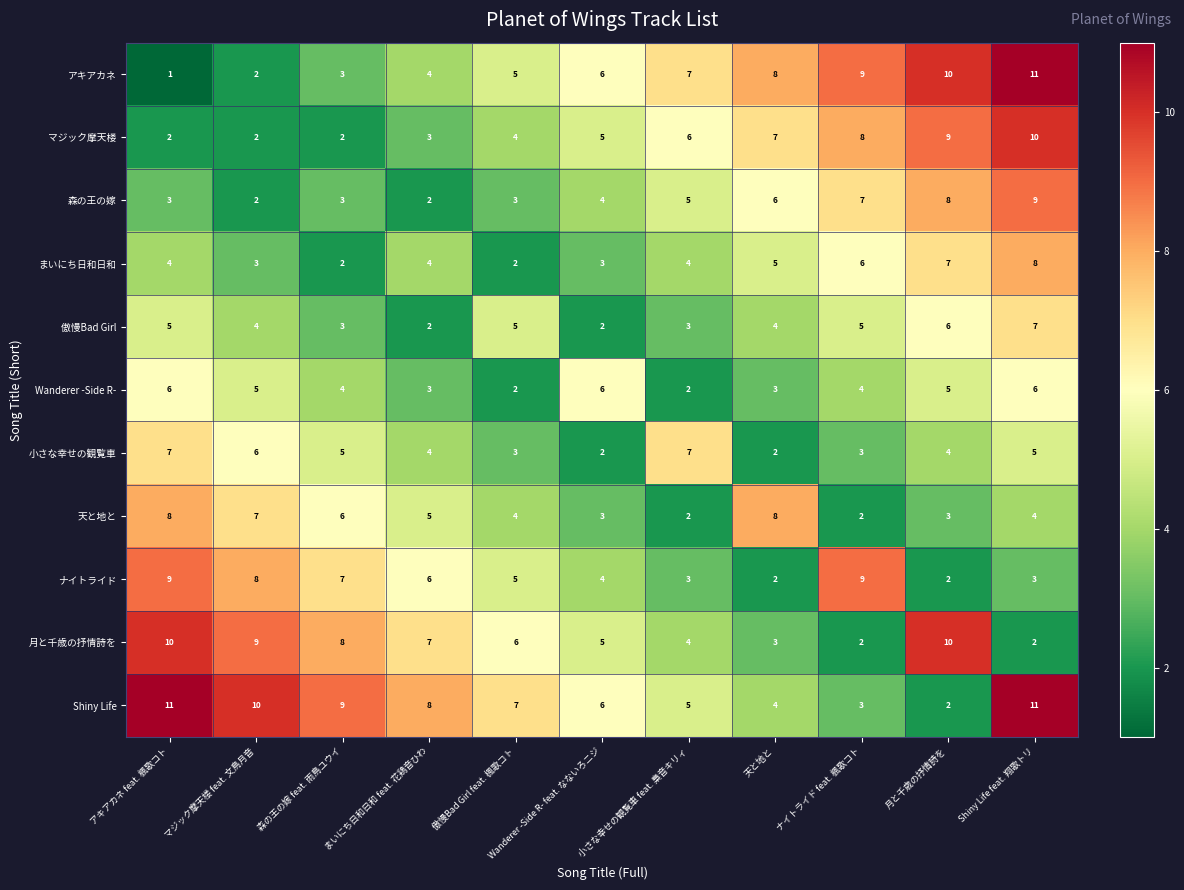

Which category has the lowest value across all series?

アキアカネ feat. 楓歌コト